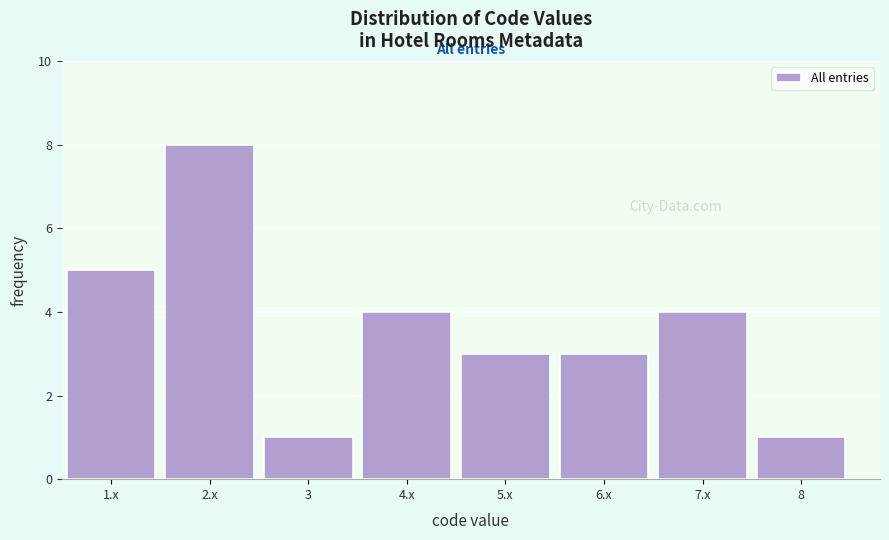

Reading left to right, list all the values displayed in this chart.

5	8	1	4	3	3	4	1